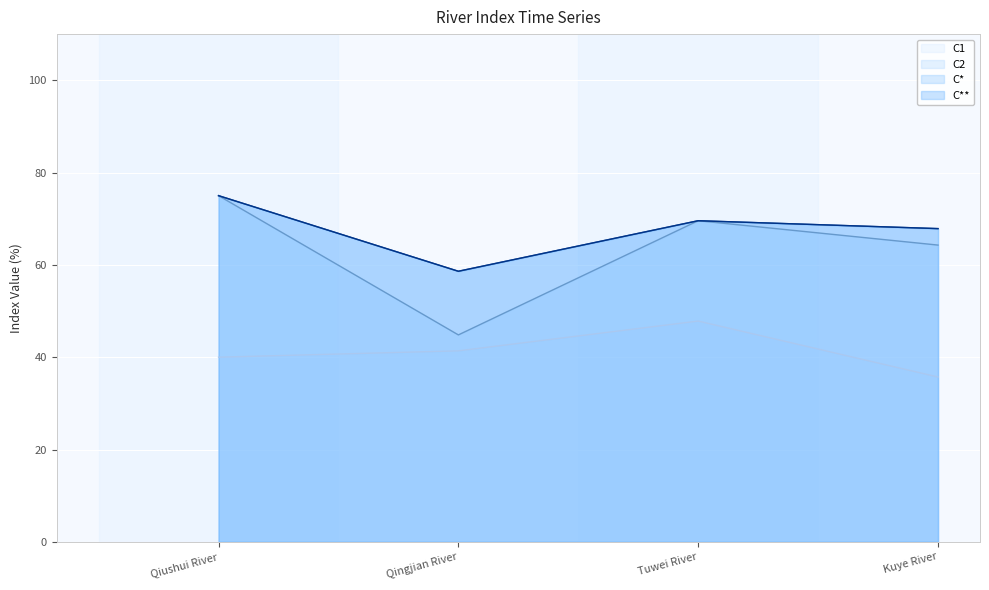

Which category has the highest value in the C** series?

Qiushui River